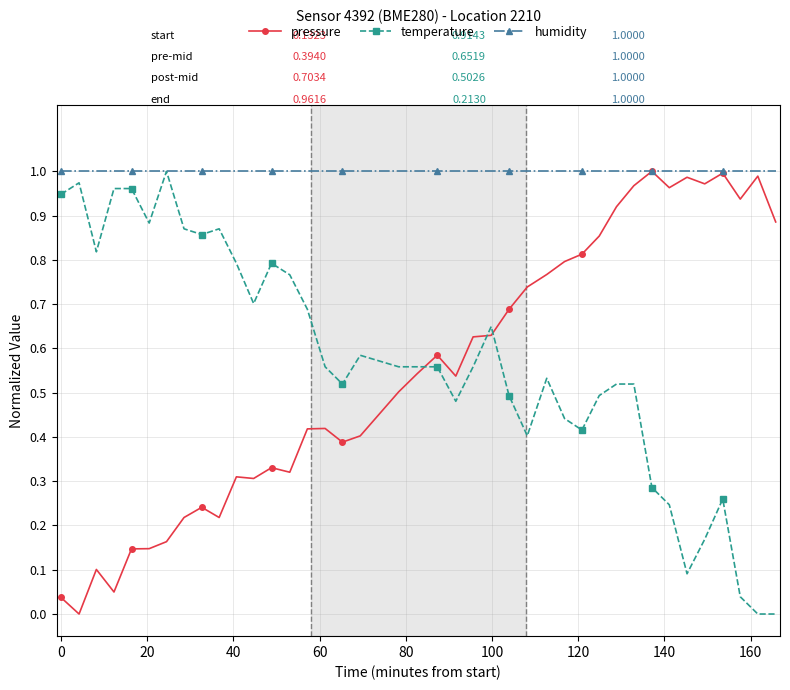

Which series ends up on top after the final intersection of temperature and pressure?

pressure